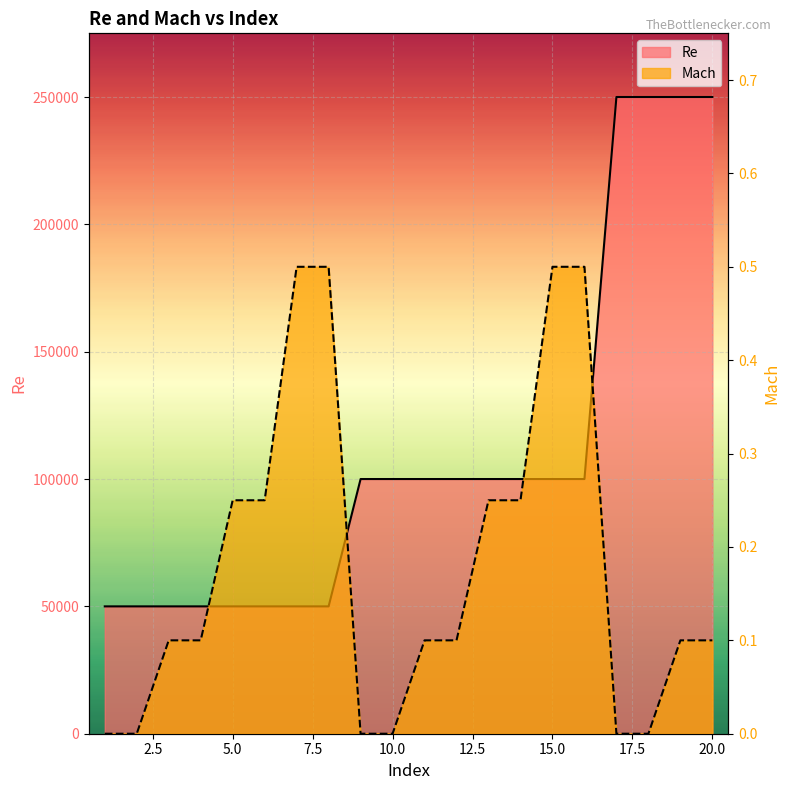

What is the value of the Mach point at the 12th from the left?

0.1